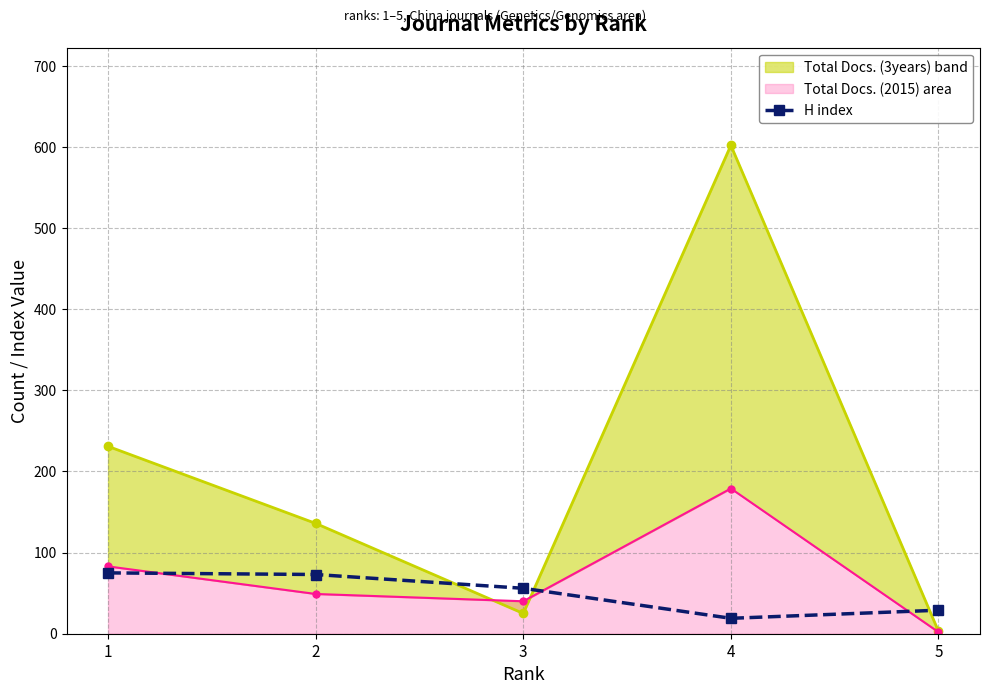

How many categories are shown in the chart?

5